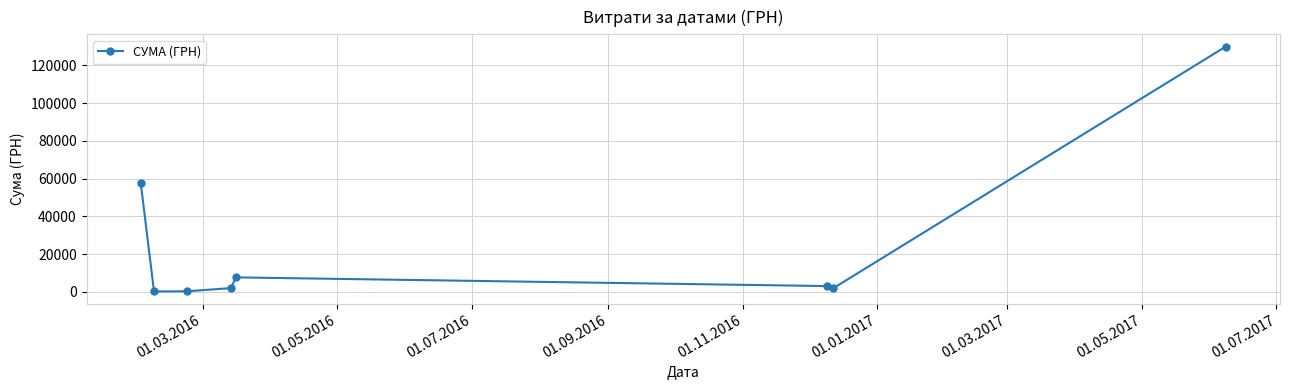

What is the difference between the second highest and second lowest values?

57301.3